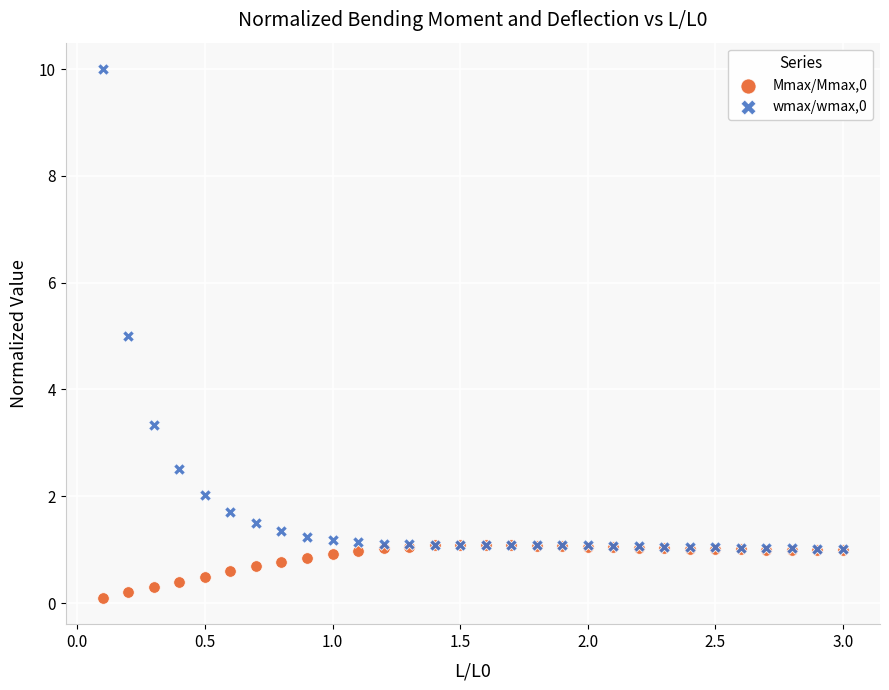

Which series has the largest Y range (max minus min)?

wmax/wmax,0